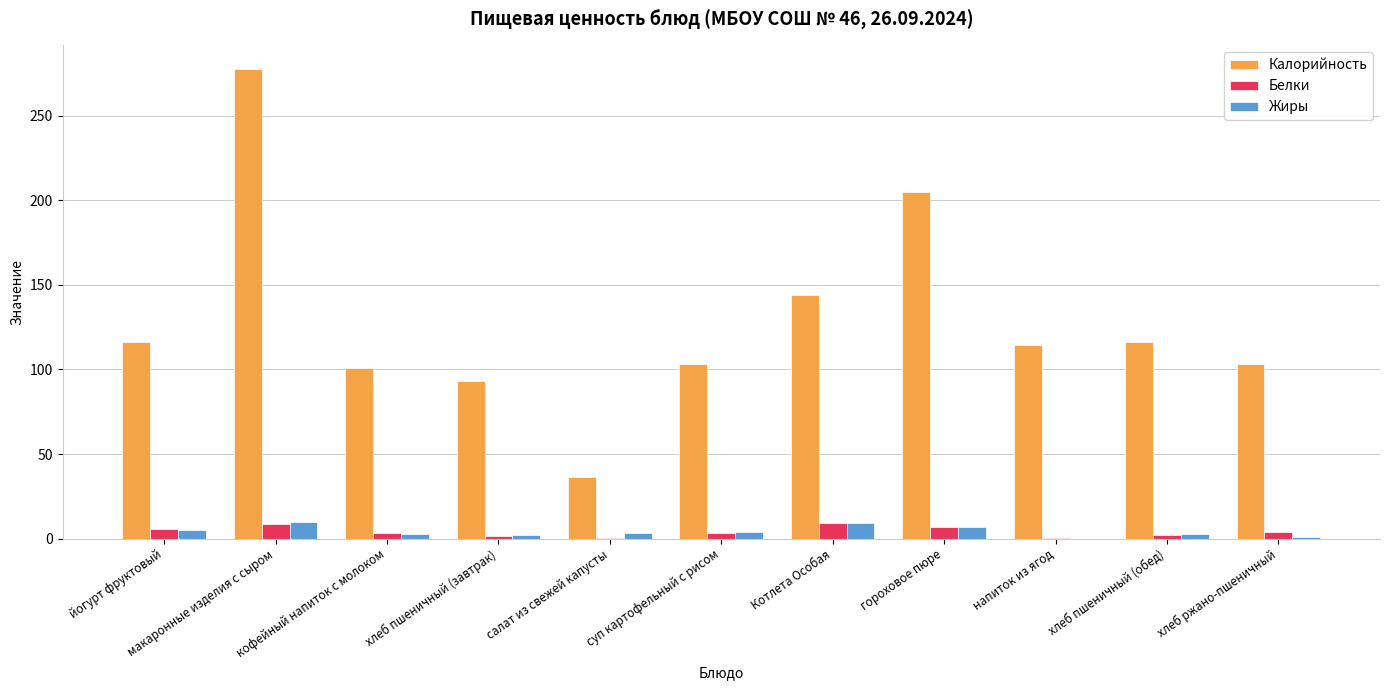

Which series has the largest total across all categories?

Калорийность